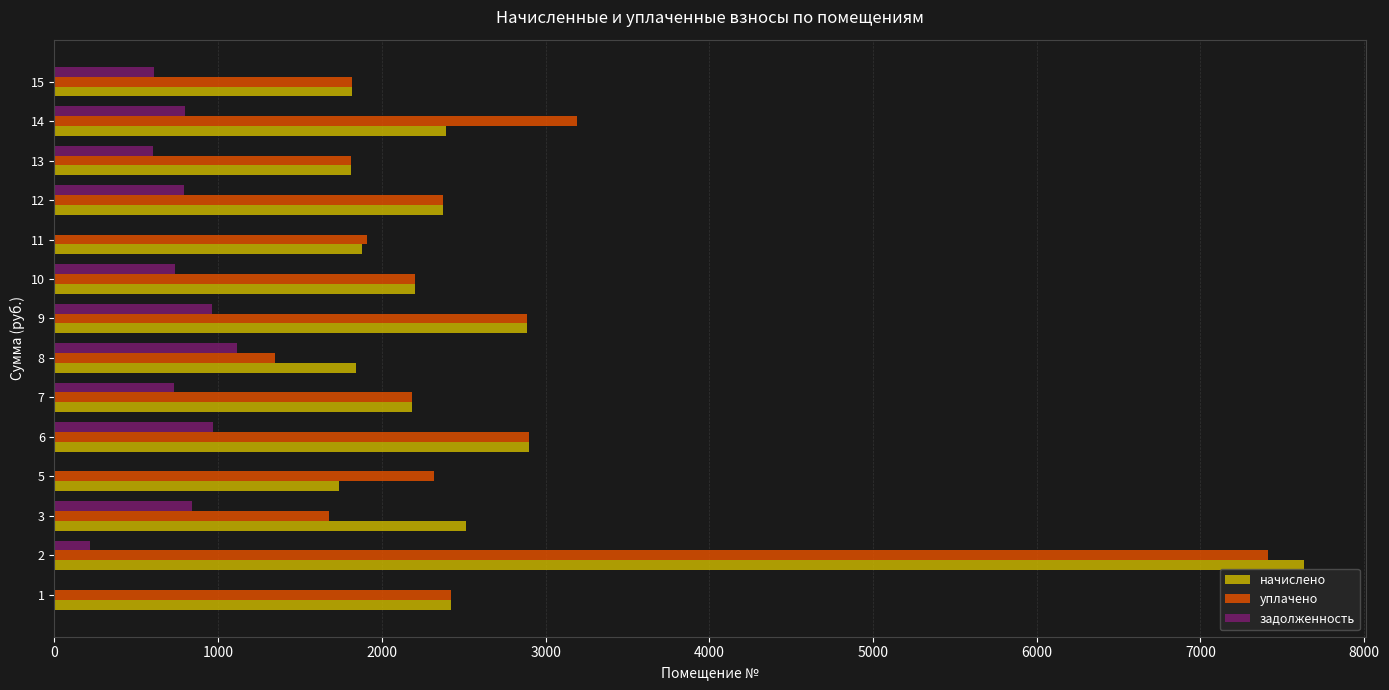

What is the total value across all series at 8?

4302.7